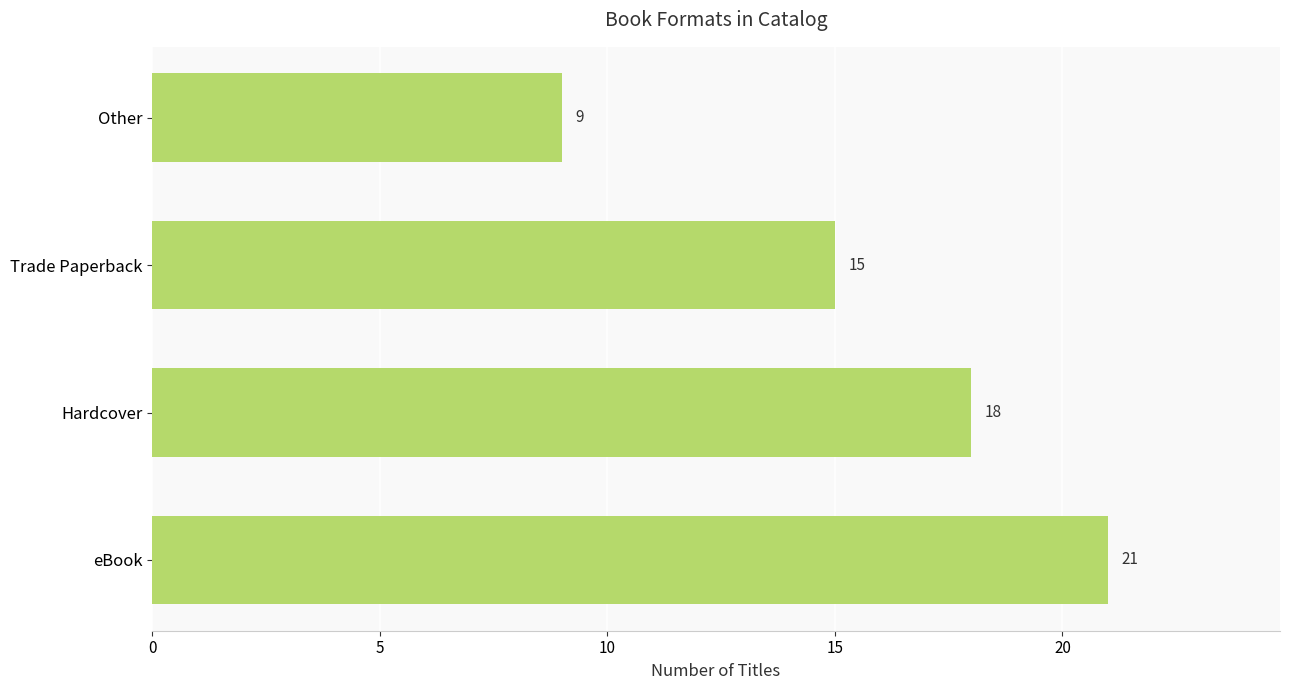

Reading bottom to top, what are all the values shown in this chart?

eBook=21	Hardcover=18	Trade Paperback=15	Other=9